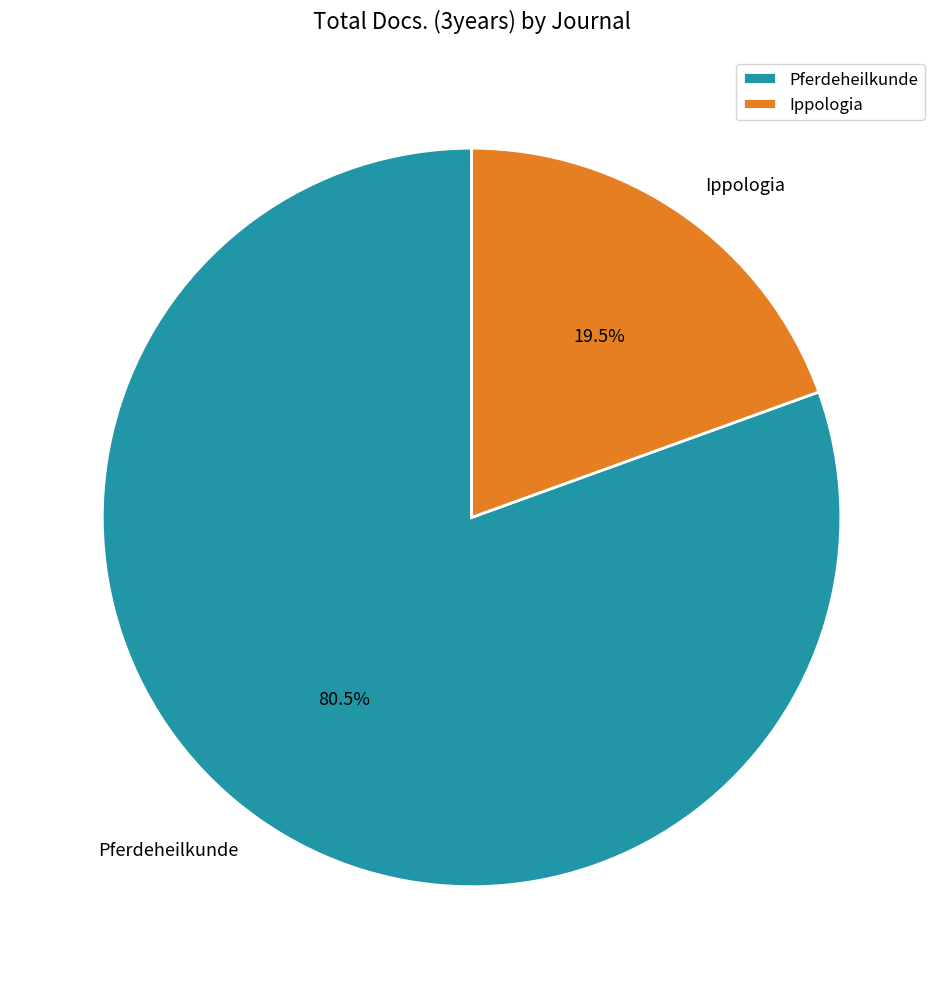

What is the smallest slice in the pie chart?

Ippologia